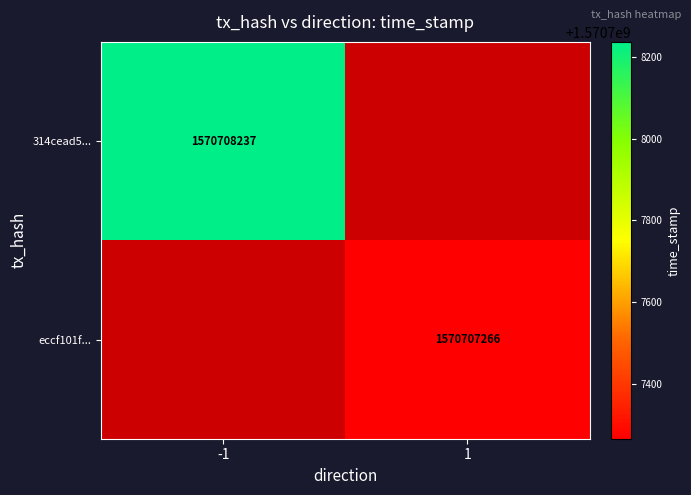

What is the difference between the maximum and minimum values in the eccf101f6773481ff3acec4ecf9fcfaa9741758... series?

1570707265